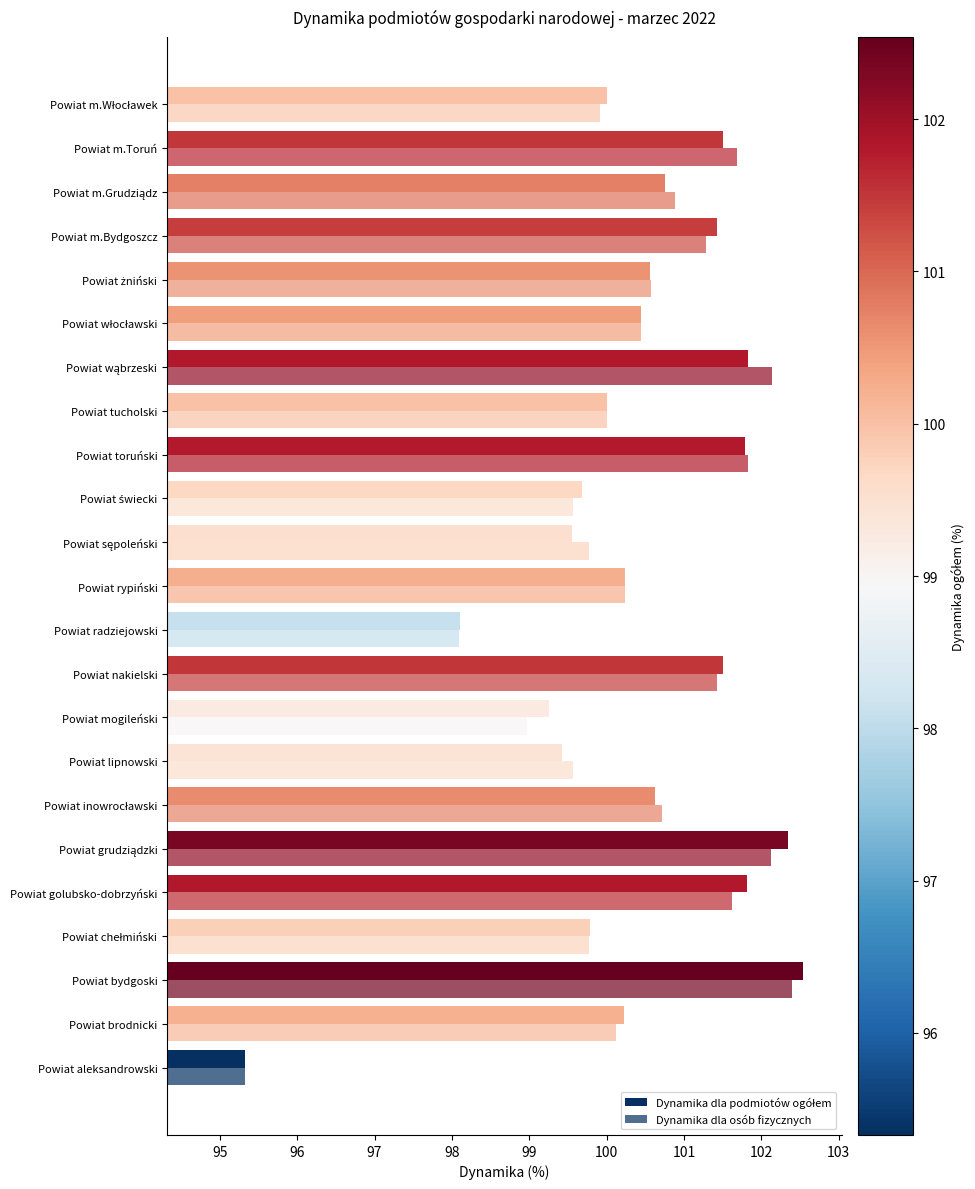

How many distinct data groups are displayed?

2